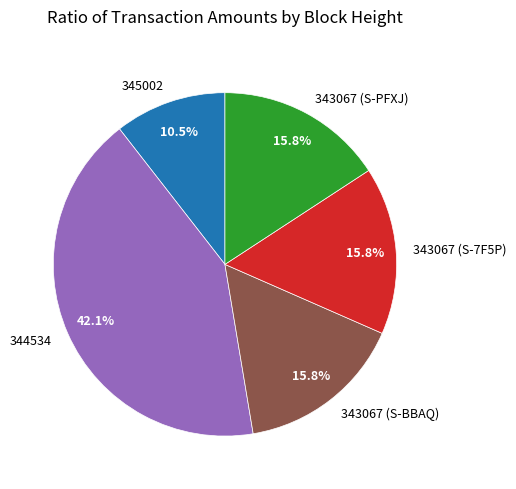

To the nearest percent, what is the combined percentage of 343067 (S-7F5P) and 343067 (S-PFXJ)?

32%